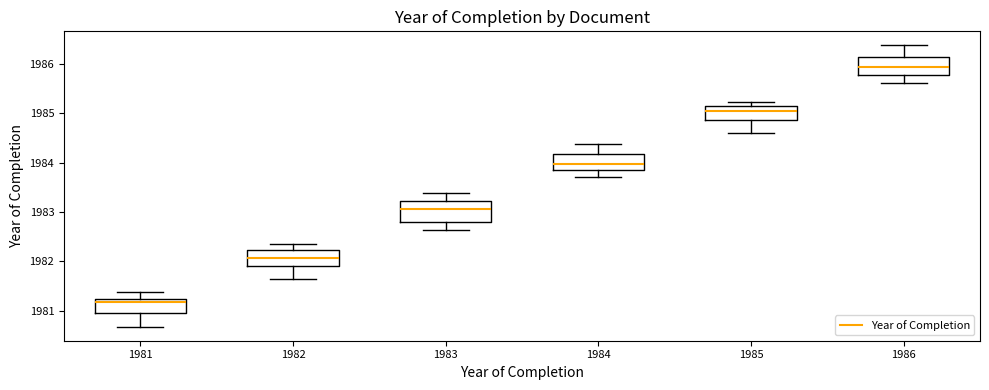

Reading left to right, transcribe this box plot: for each box, give where its median line is, the range the box spans, and where its two whiskers end, as read against the y-axis. The values are not printed on the chart, so give them approximately, as read against the axis.

1981: median 1981.2 (just below the box's upper edge), box 1981.0 to 1981.2, whiskers 1980.7 to 1981.4
1982: median 1982.1, box 1981.9 to 1982.2, whiskers 1981.7 to 1982.3
1983: median 1983.1, box 1982.8 to 1983.2, whiskers 1982.6 to 1983.4
1984: median 1984.0, box 1983.8 to 1984.2, whiskers 1983.7 to 1984.4
1985: median 1985.1 (just below the box's upper edge), box 1984.9 to 1985.1, whiskers 1984.6 to 1985.2
1986: median 1985.9, box 1985.8 to 1986.1, whiskers 1985.6 to 1986.4